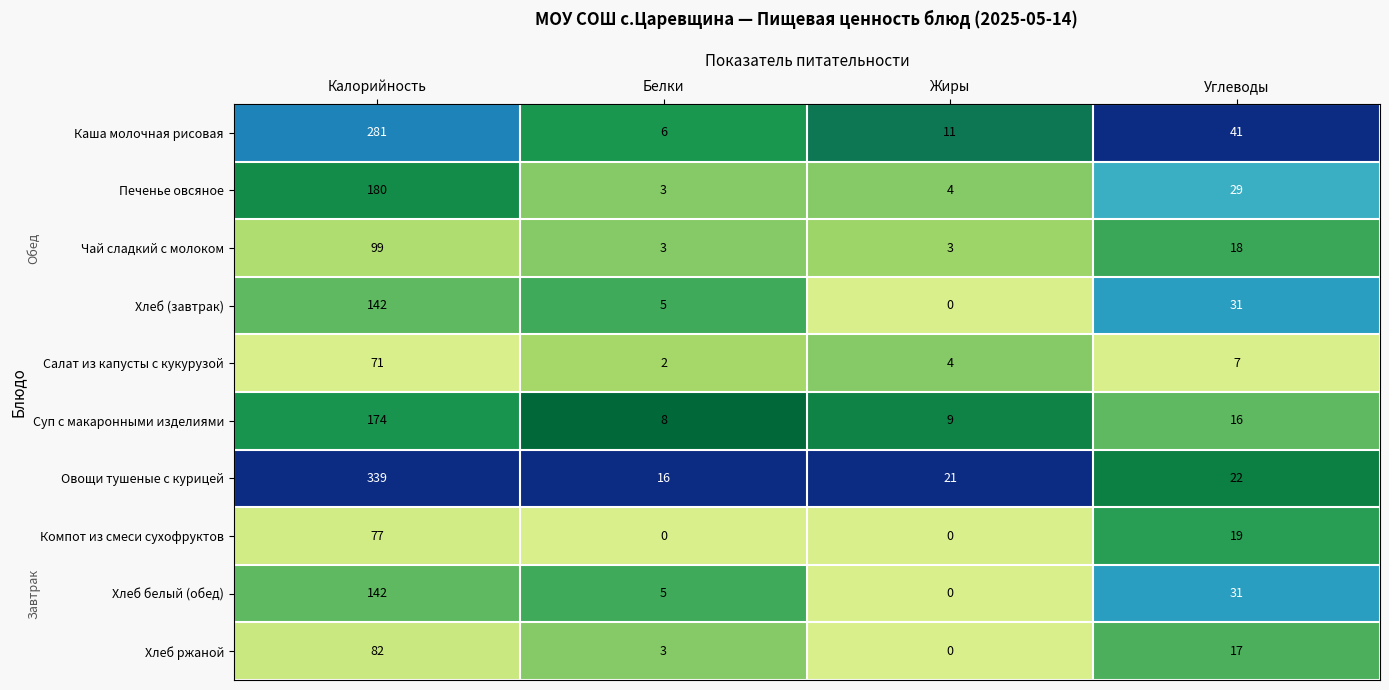

At which label does Хлеб (завтрак) reach its peak?

Калорийность